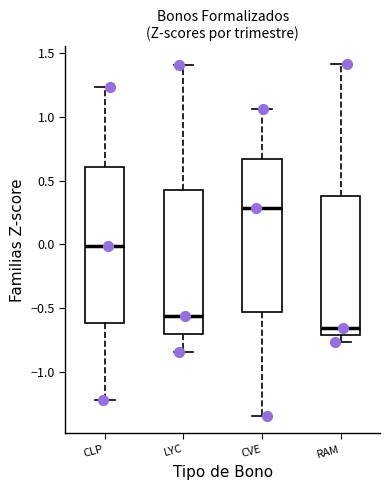

Reading left to right, transcribe this box plot: for each box, give where its median line is, the range the box spans, and where its two whiskers end, as read against the y-axis. The values are not printed on the chart, so give them approximately, as read against the axis.

CLP: median 0.00, box -0.60 to 0.60, whiskers -1.20 to 1.25
LYC: median -0.55, box -0.70 to 0.40, whiskers -0.85 to 1.40
CVE: median 0.30, box -0.55 to 0.65, whiskers -1.35 to 1.05
RAM: median -0.65, box -0.70 to 0.40, whiskers -0.75 to 1.40